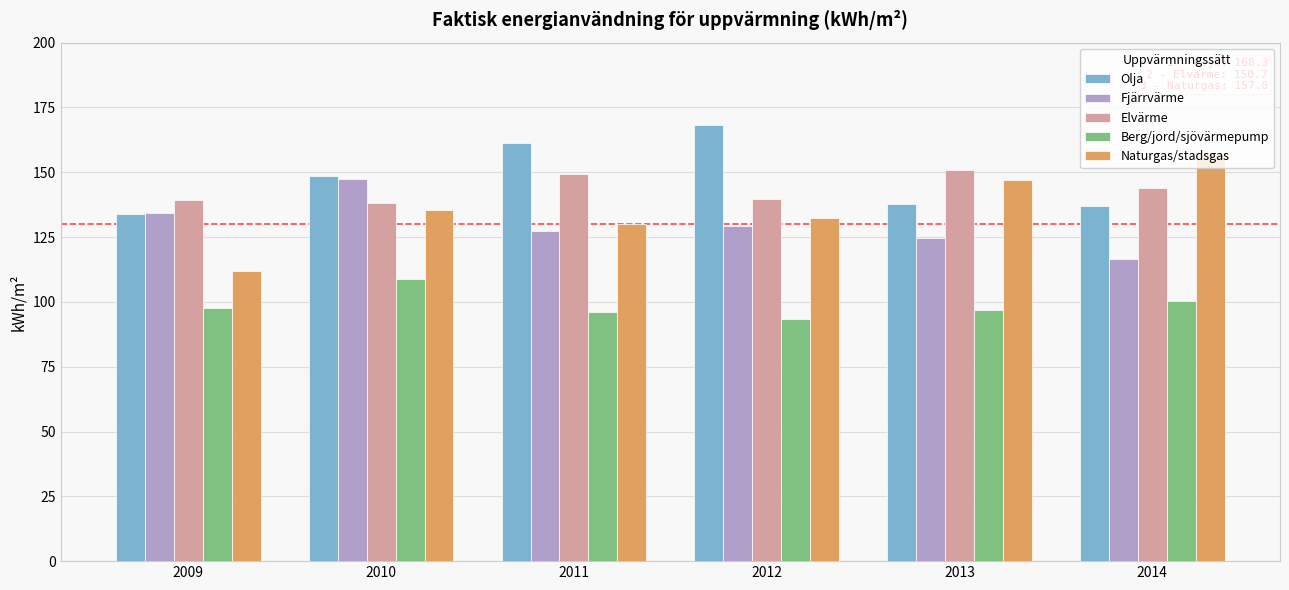

At how many categories does at least one series exceed 143?

5